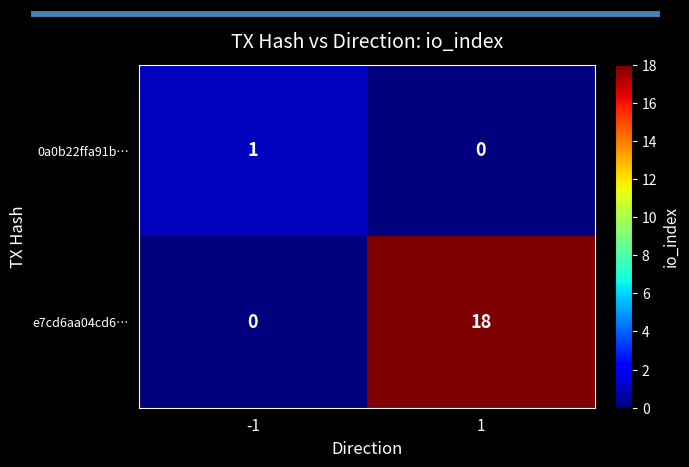

At how many categories does at least one series exceed 7?

1